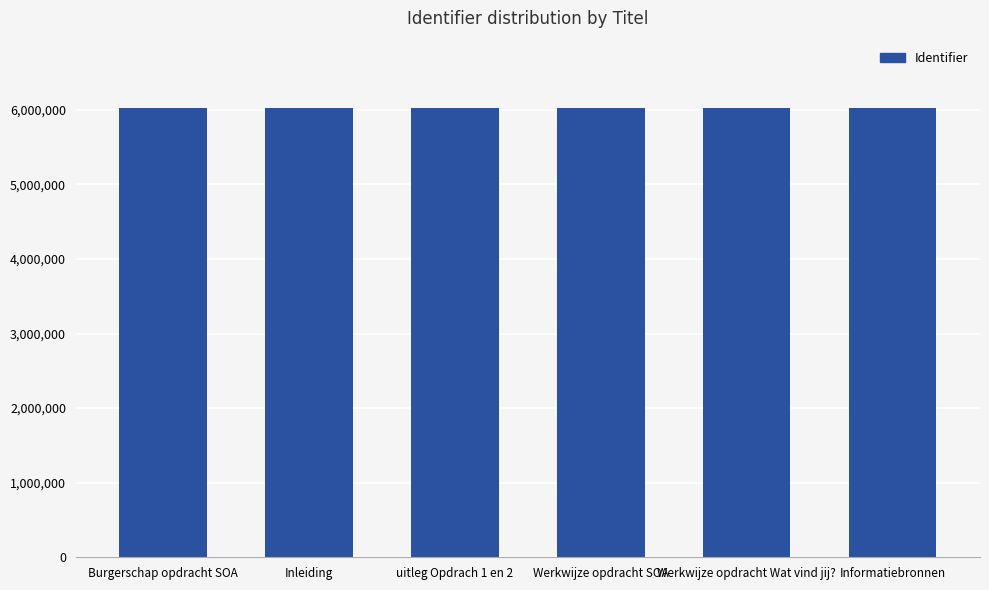

What is the difference between the second highest and second lowest values?

9